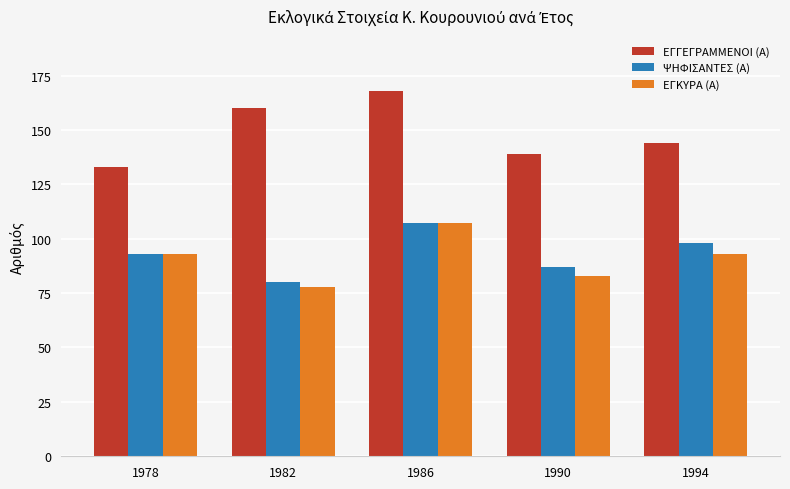

Which category has the lowest value in the ΕΓΚΥΡΑ (Α) series?

1982